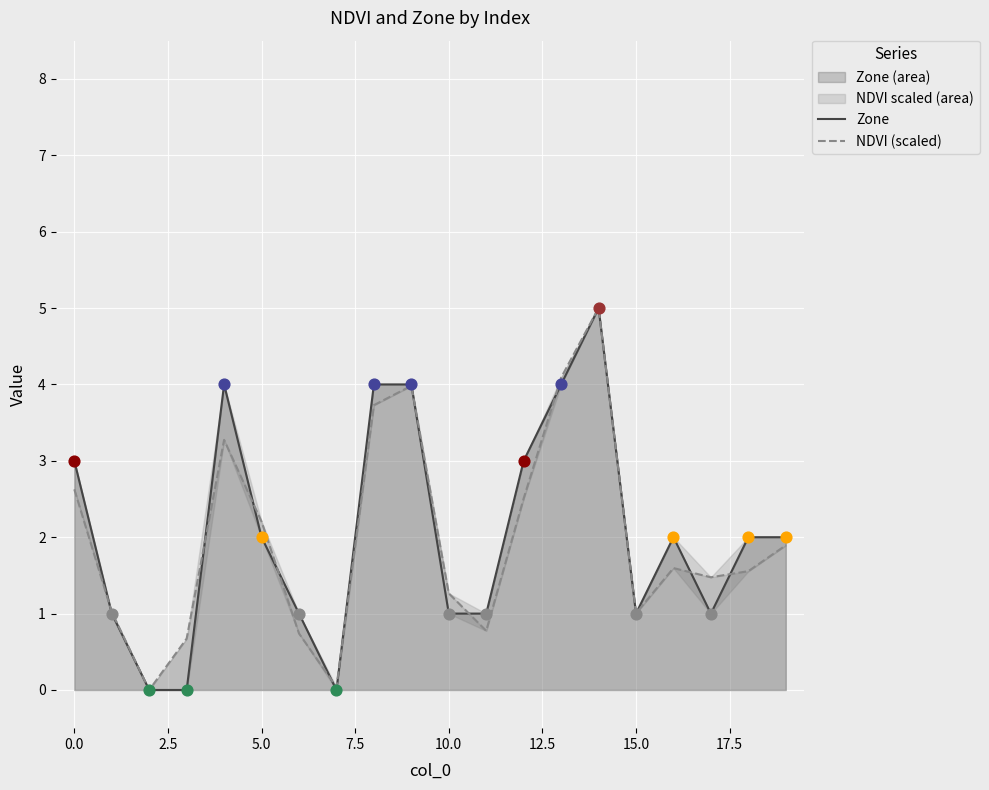

Is the value of NDVI (scaled) at 11 greater than the value of Zone at 10?

No